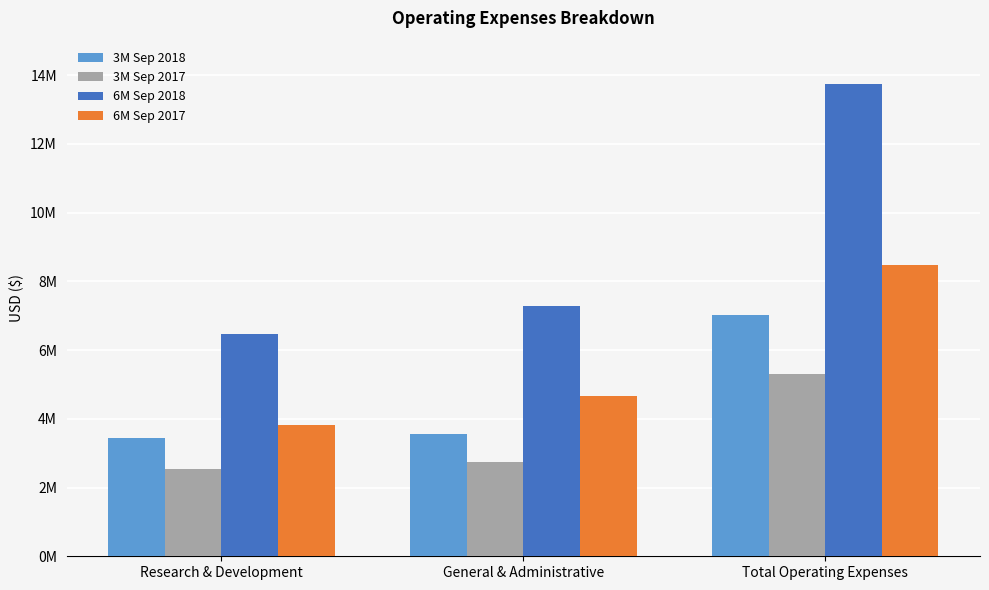

True or false: 3M Sep 2018 has a value of 1227651 at General & Administrative.

False